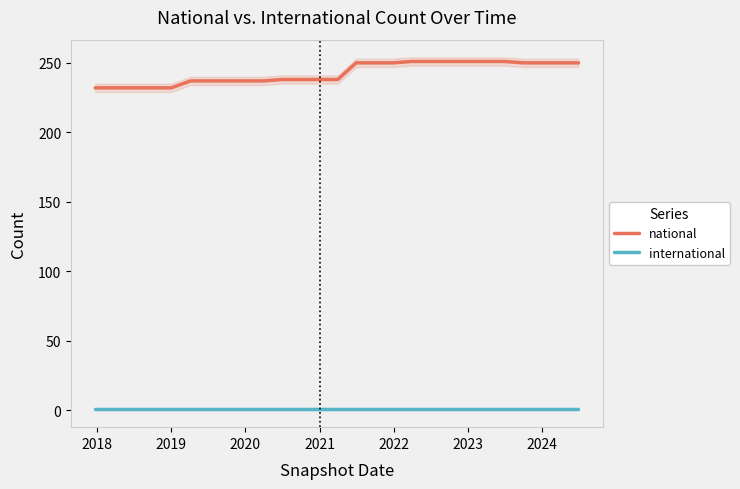

True or false: national and international intersect in this chart.

False